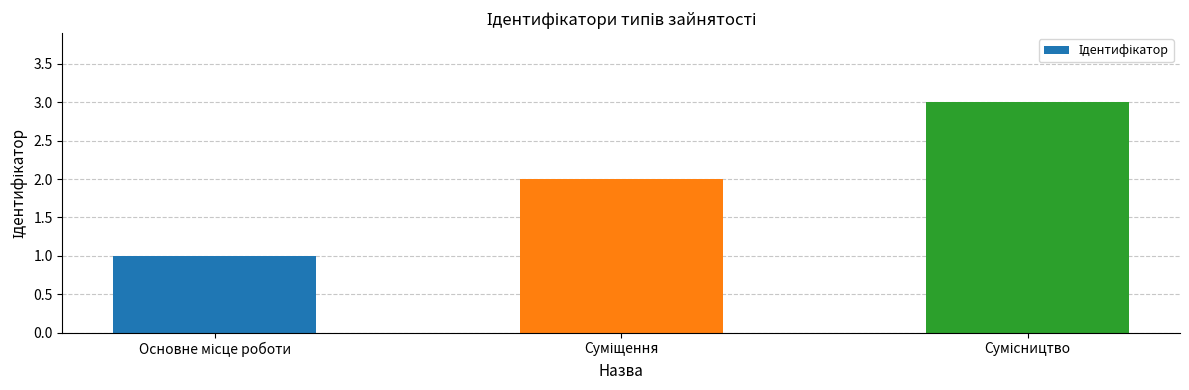

How many bars are there in total?

3